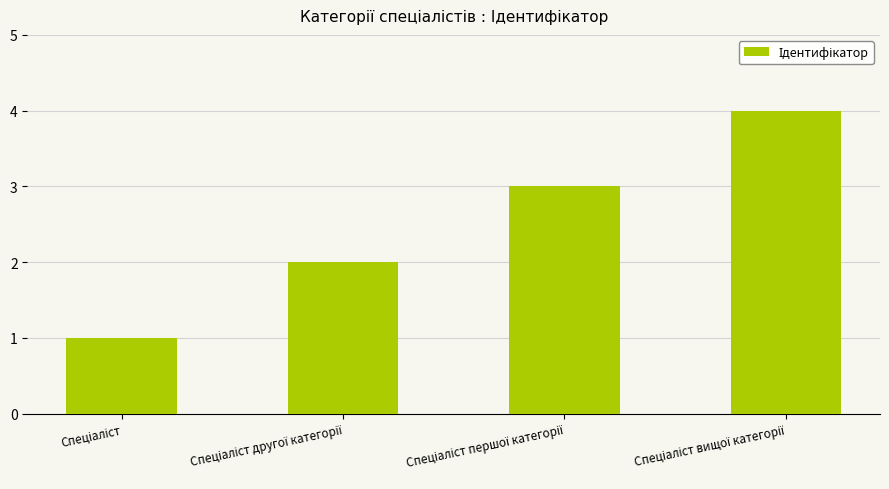

What is the sum of all values?

10